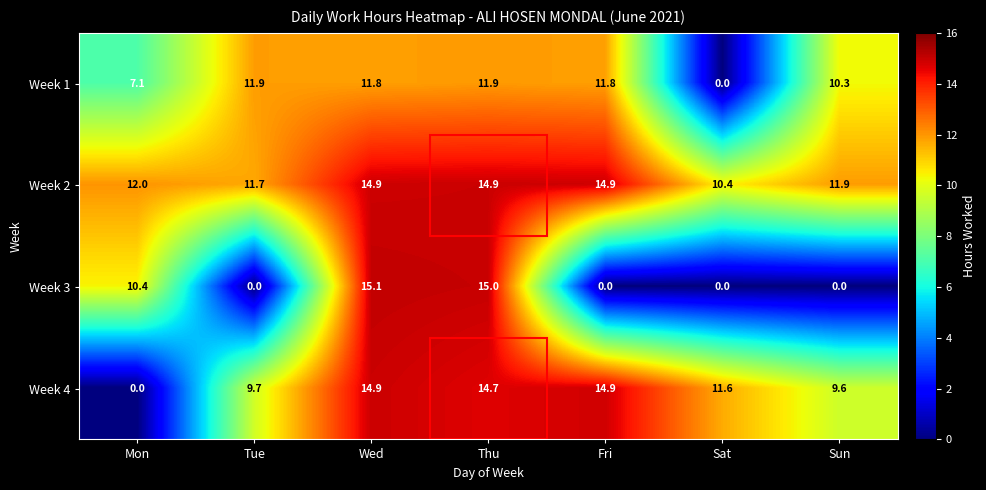

What is the sum of all Week 4 values?

75.4